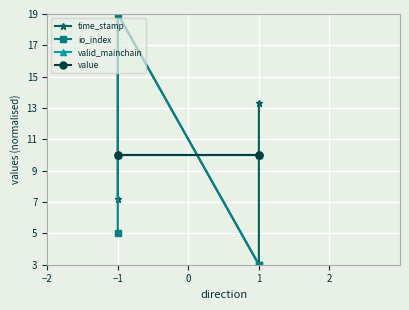

Is the value of time_stamp at −1 greater than the value of value at 1?

No